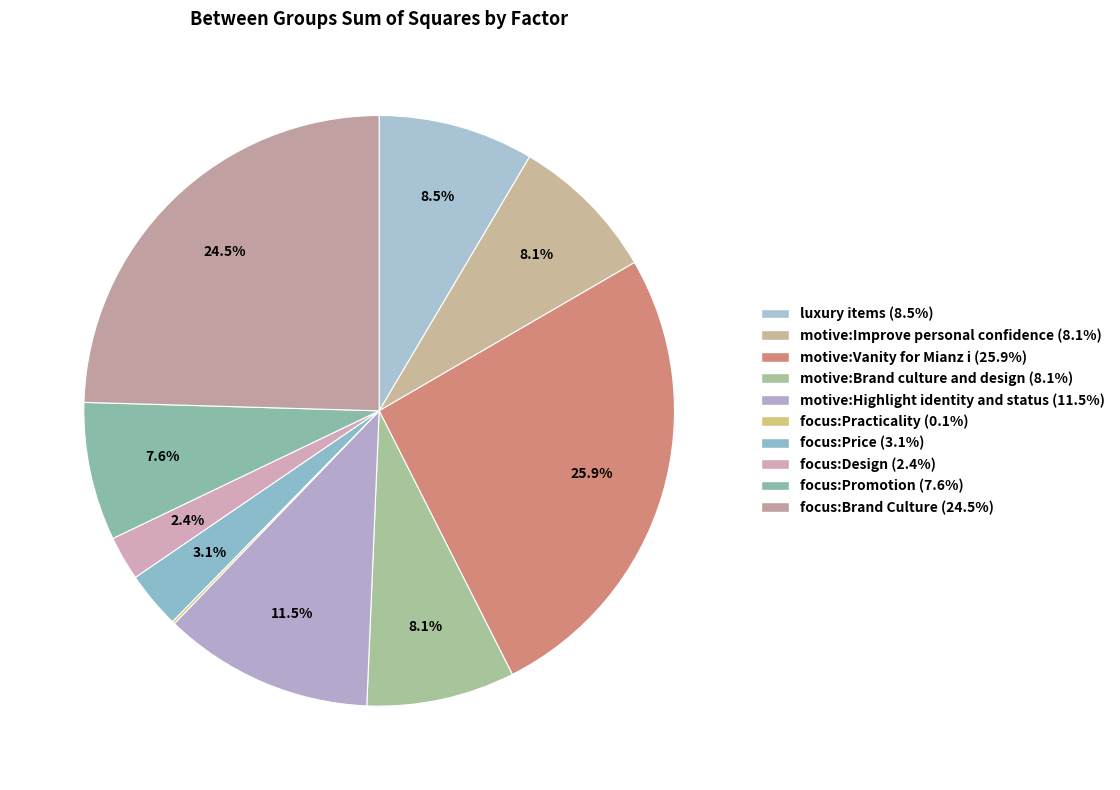

The luxury items slice represents 9% of the pie. True or false?

True